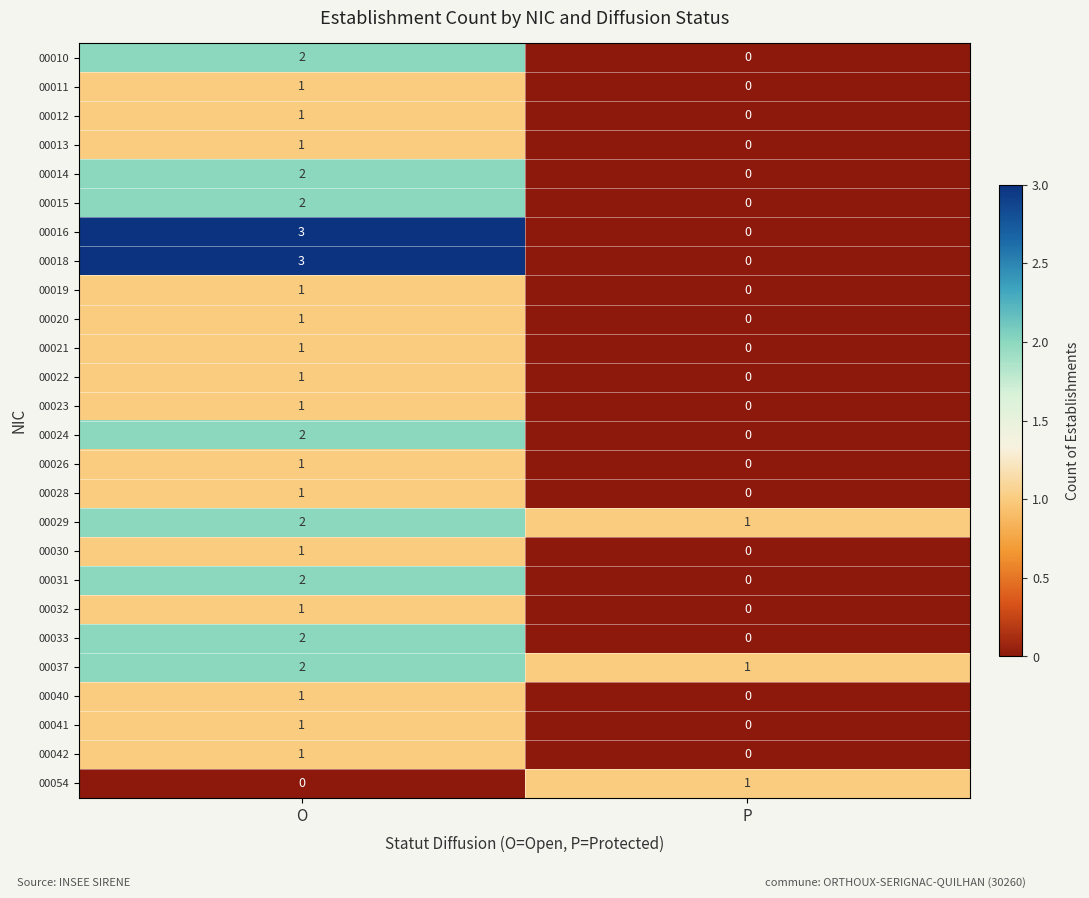

Which category has the lowest value in the 00037 series?

P